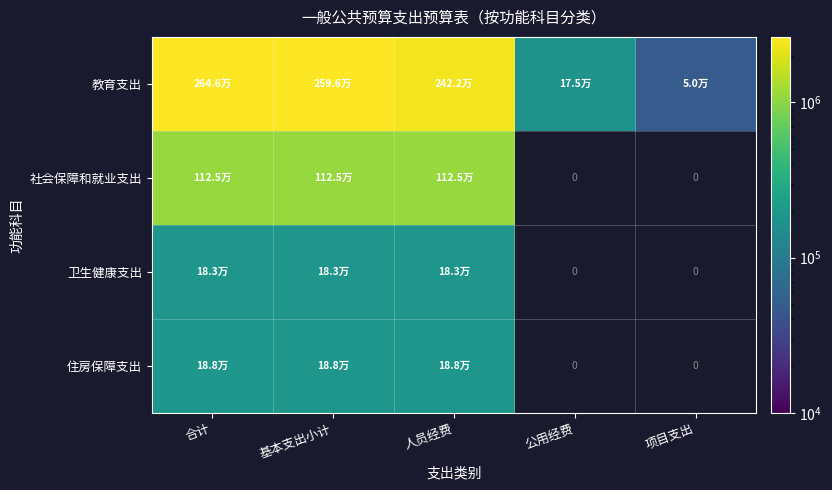

How many series are shown in this chart?

4